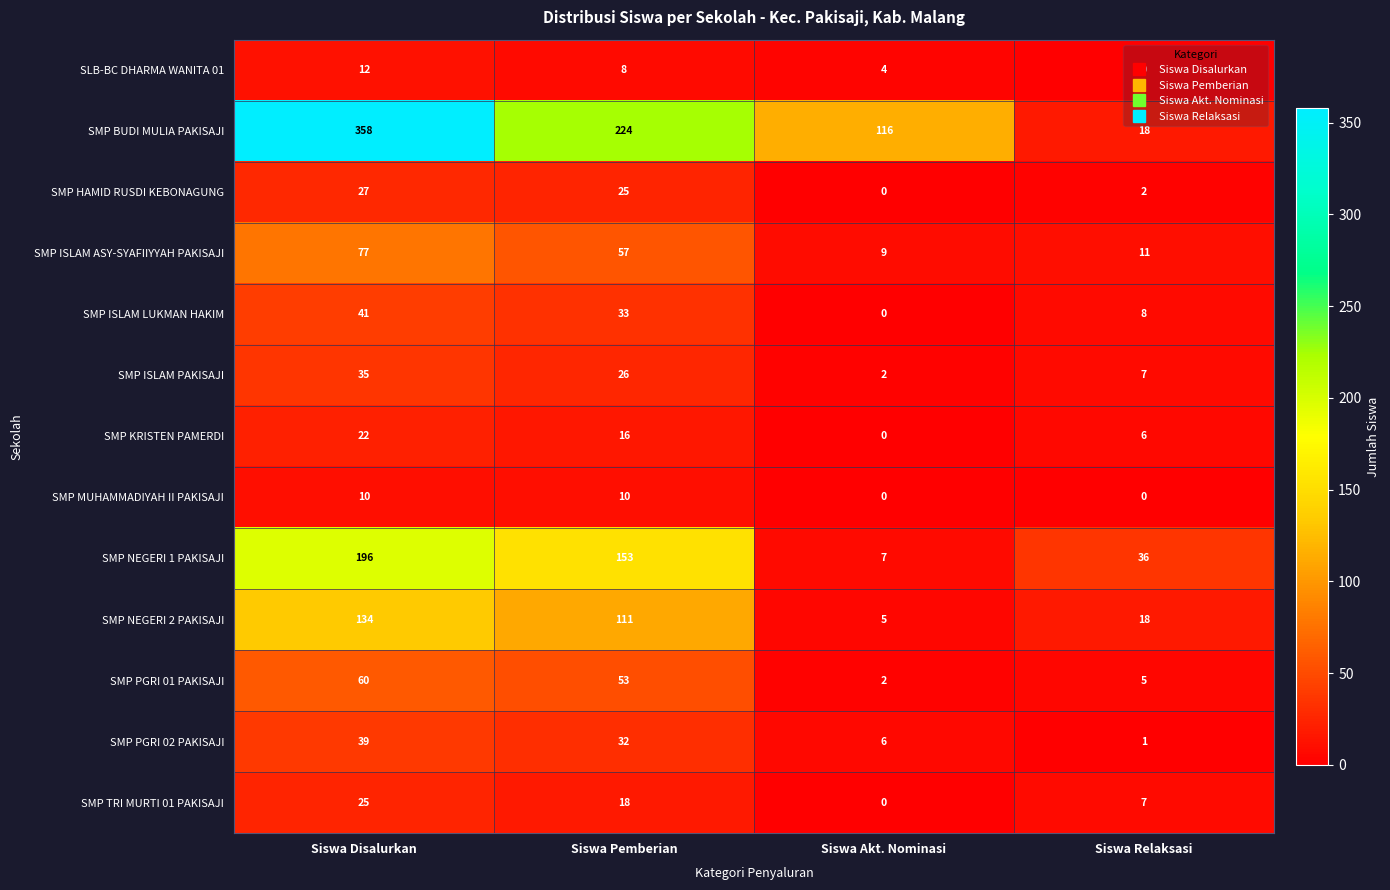

Which series changed the most between Siswa Disalurkan and Siswa Relaksasi?

SMP BUDI MULIA PAKISAJI